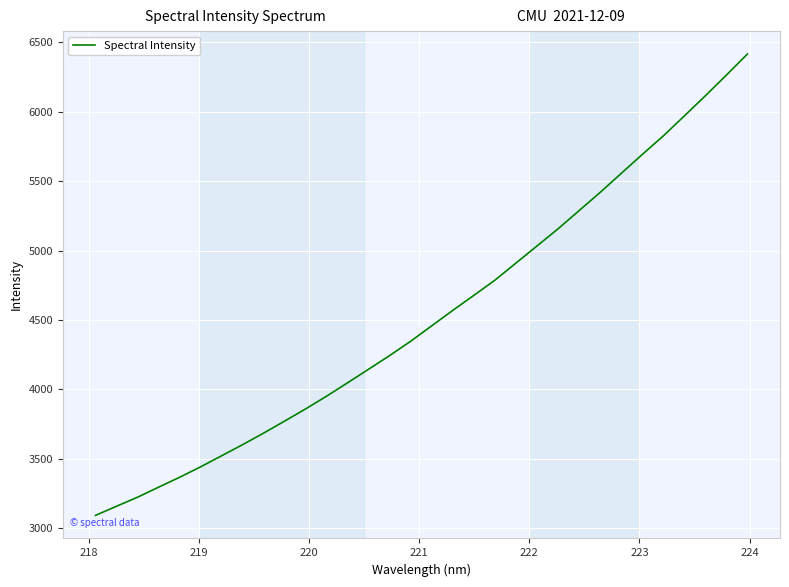

How many categories are shown in the chart?

32